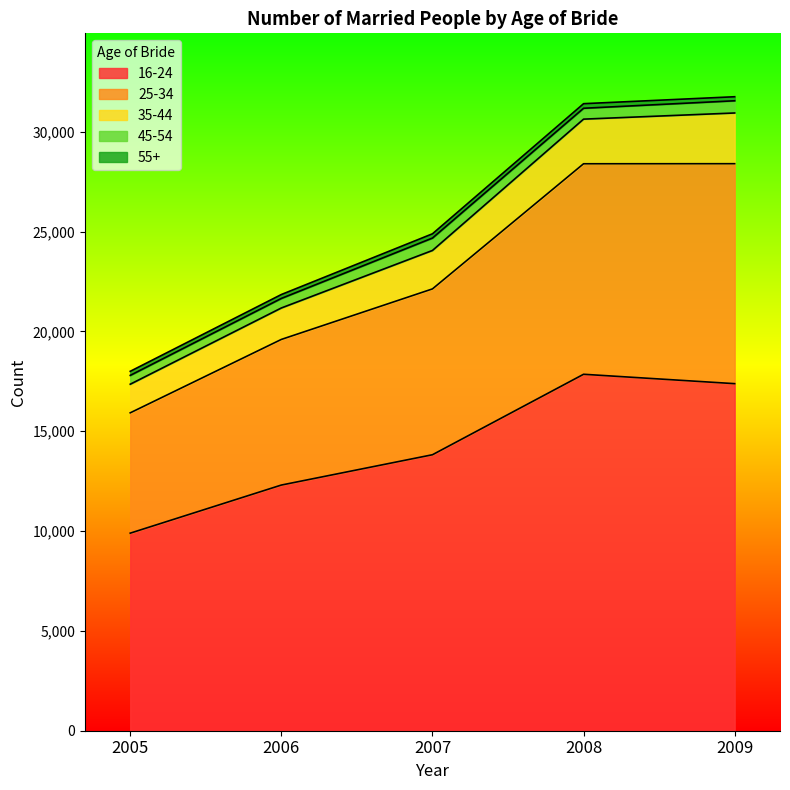

What are all the series names shown in the legend?

16-24, 25-34, 35-44, 45-54, 55+